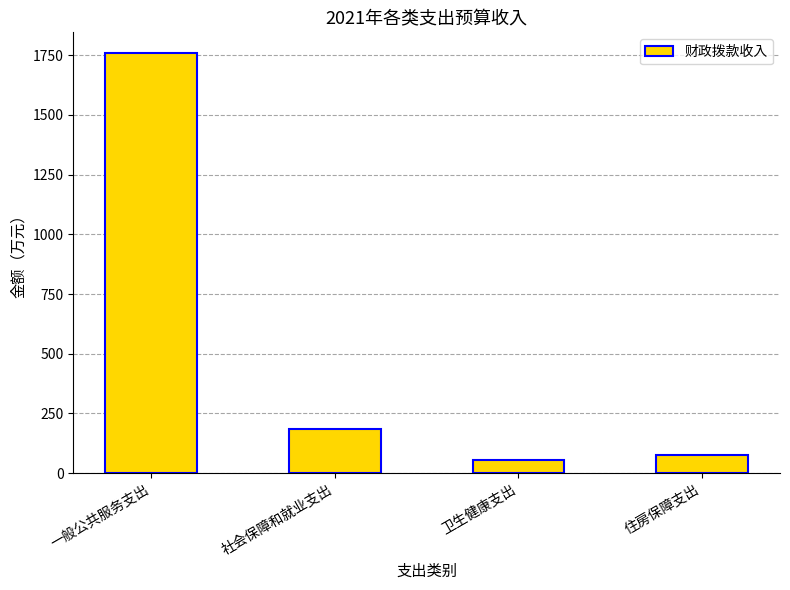

How many data points are above 186?

2